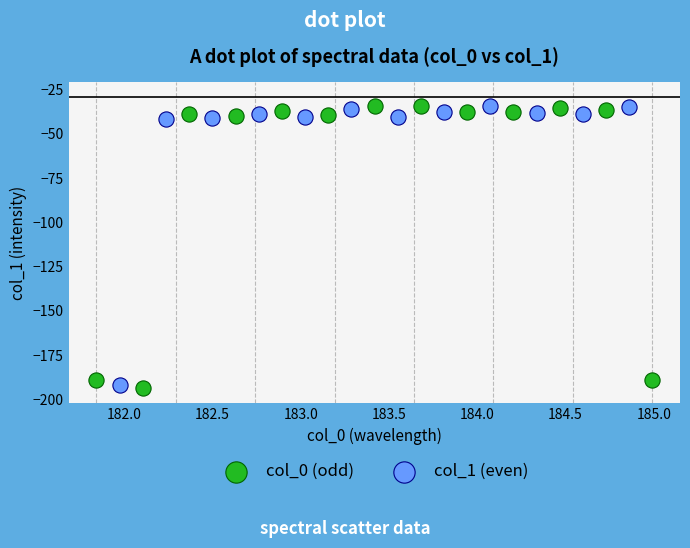

What are all the series names shown in the legend?

col_0 (odd), col_1 (even)